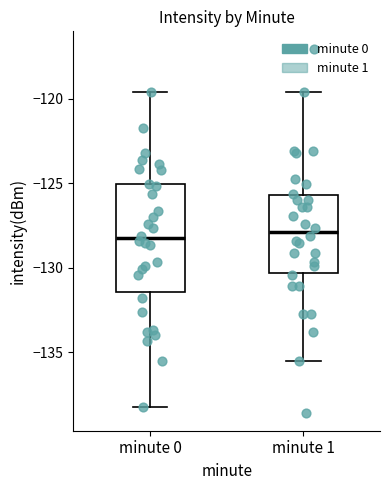

Which box is the tallest, from its lower edge to its upper edge?

minute 0